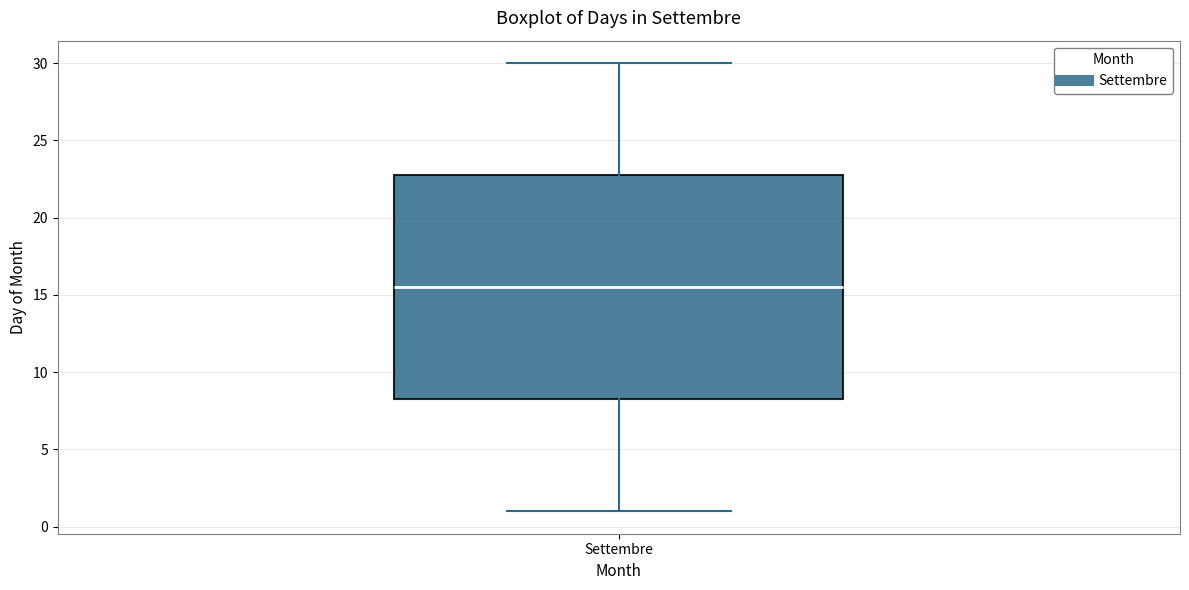

Where does the lower whisker of the box for Settembre end on the y-axis? The values are not printed on the chart, so give them approximately, as read against the axis.

1.0